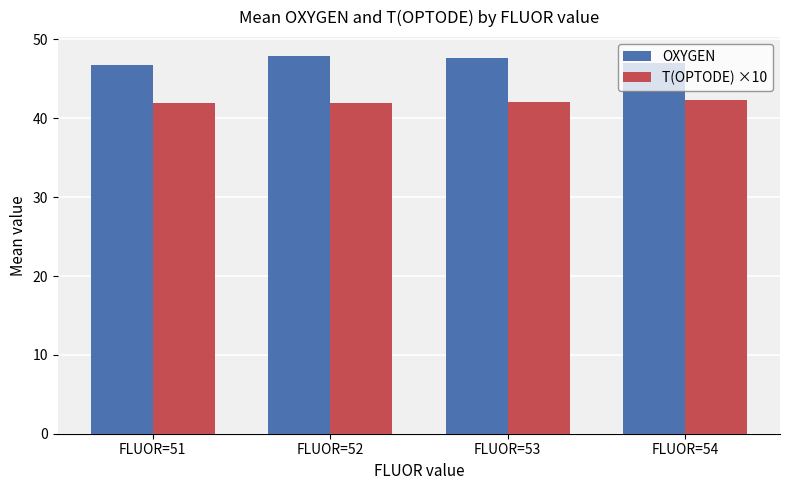

What is the spread (max minus min) of values at FLUOR=54?

4.7